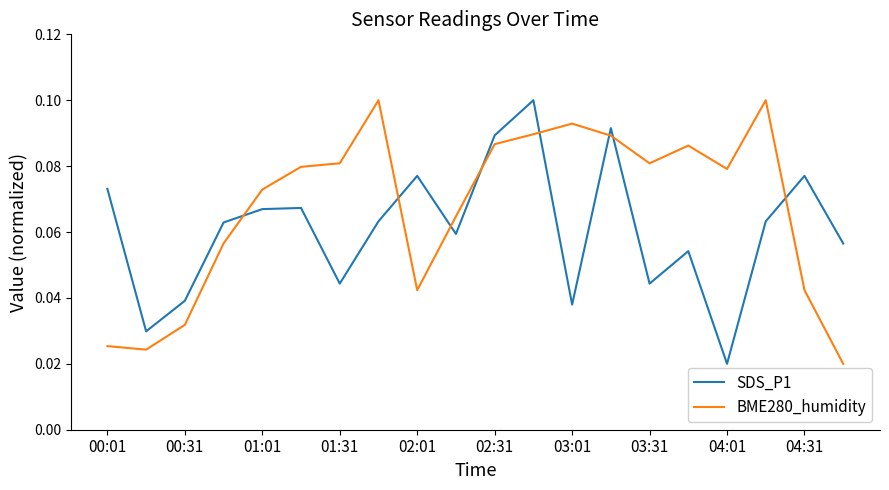

List the series in order of their overall mean, highest first.

BME280_humidity, SDS_P1